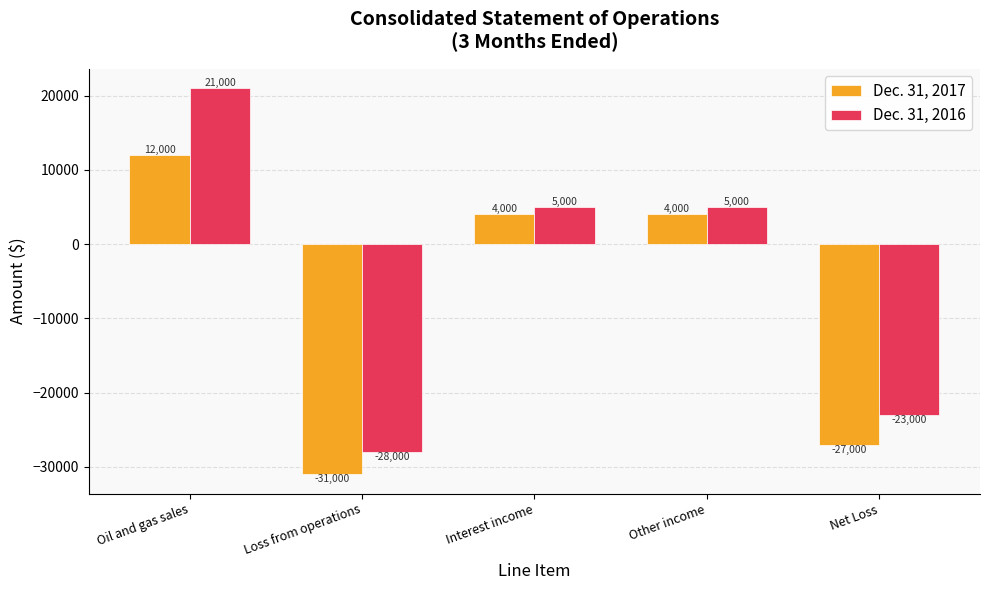

Rank the series at Net Loss from lowest to highest value.

Dec. 31, 2017, Dec. 31, 2016